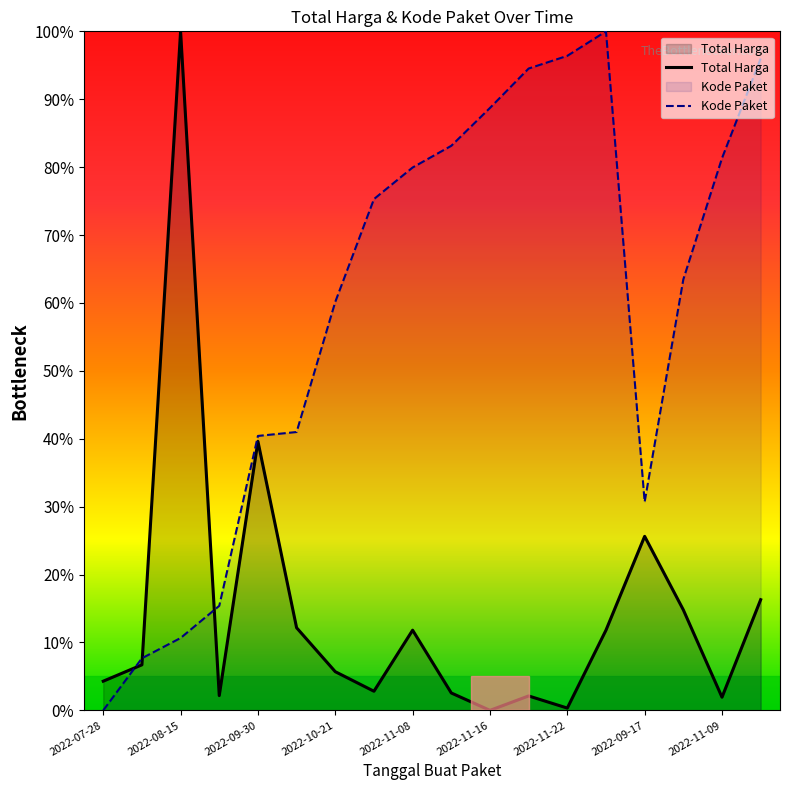

How many intersections are there between Kode Paket and Total Harga?

3